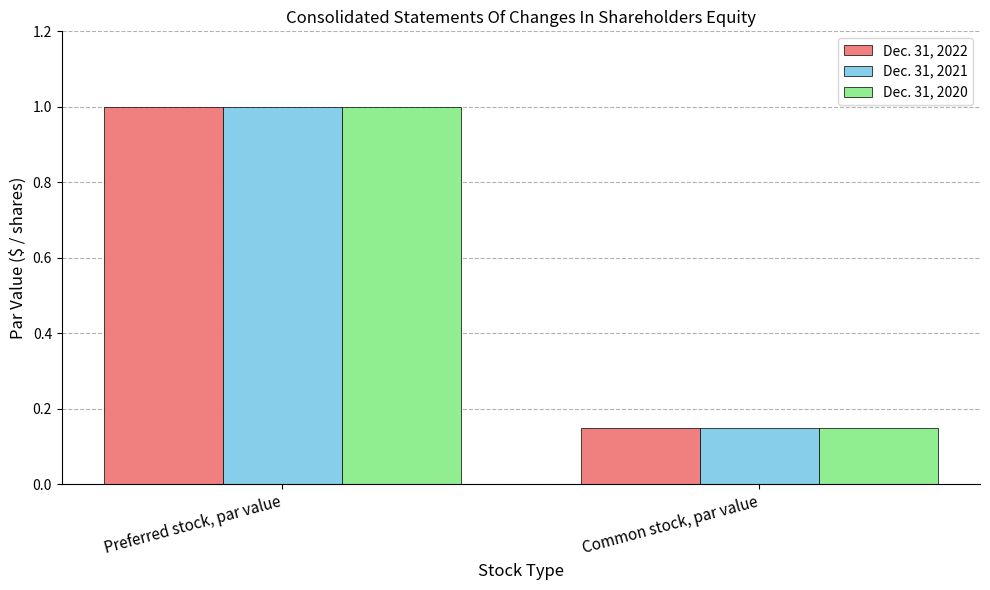

Which label corresponds to the largest value in the chart?

Preferred stock, par value